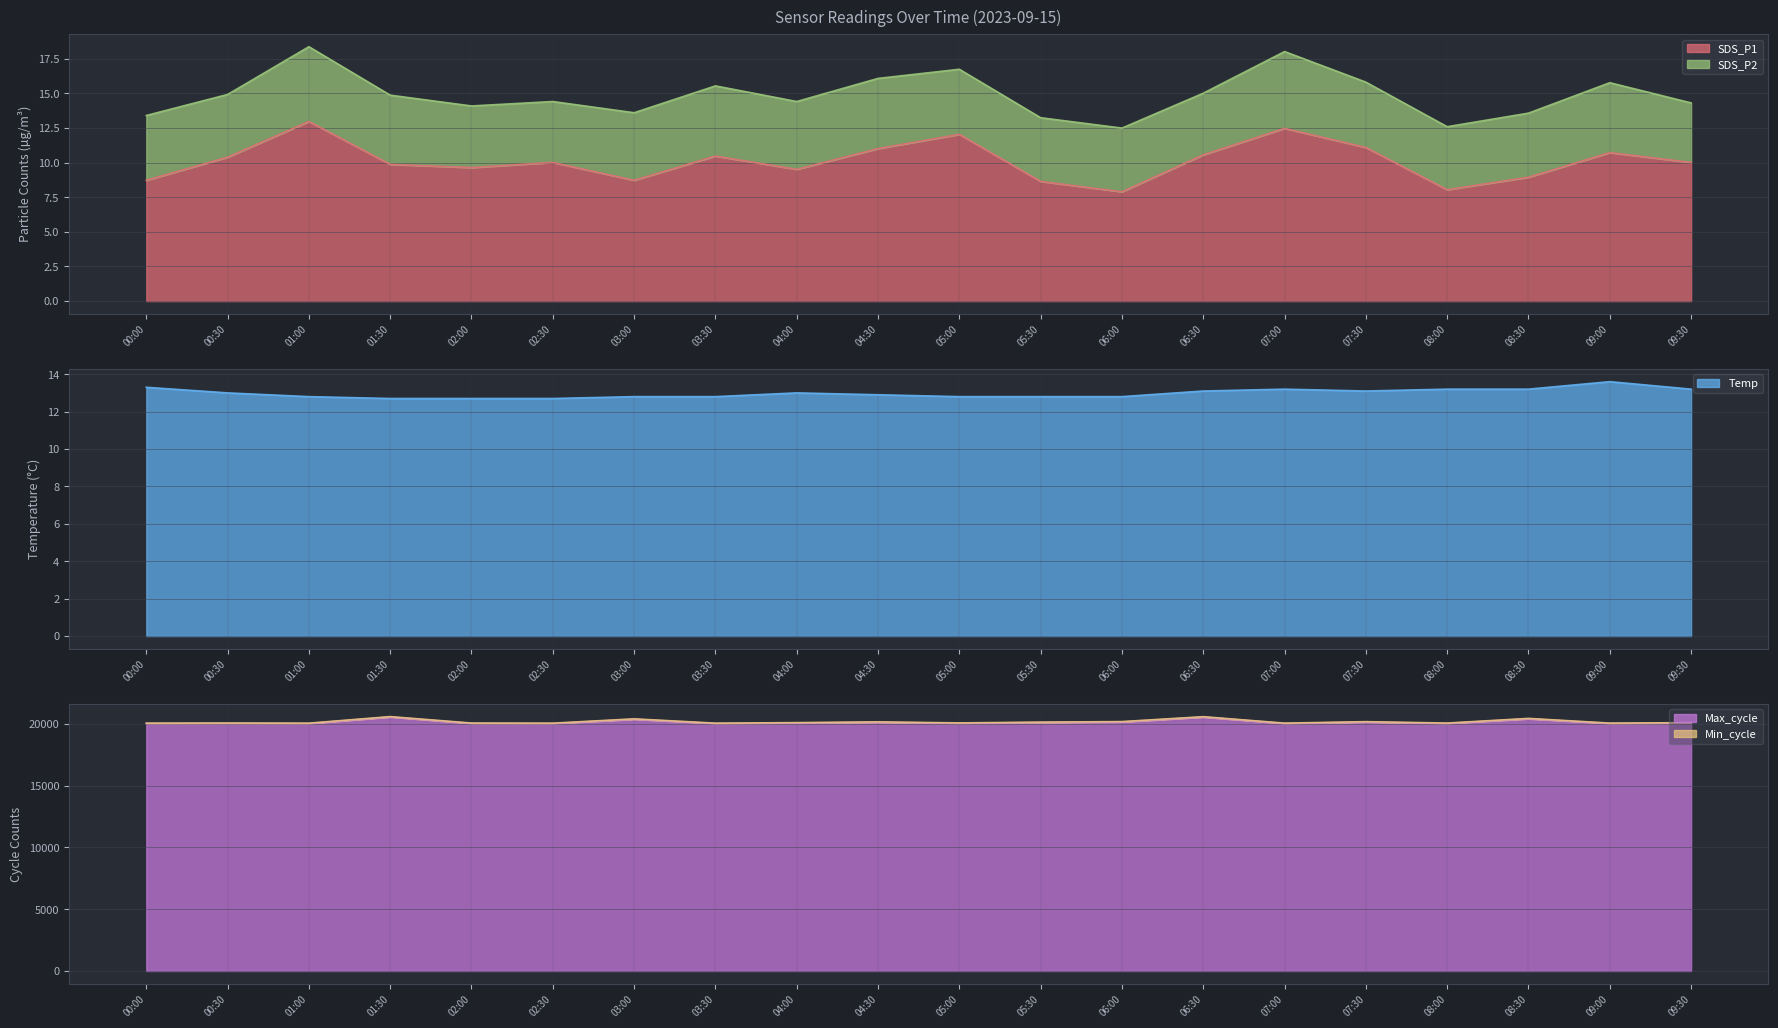

Count the Temp values in the range 12 to 13.

12